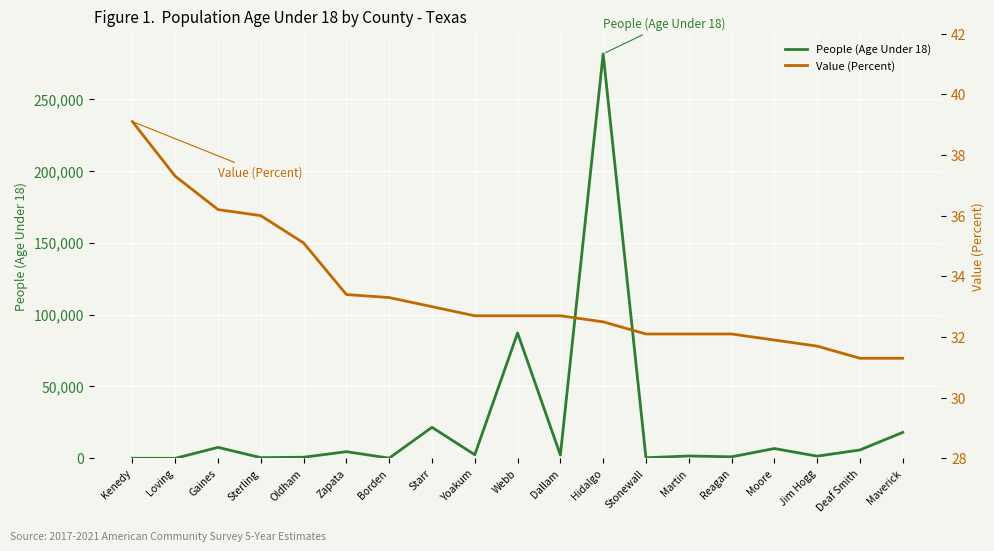

True or false: Value (Percent) and People (Age Under 18) cross at least once.

True